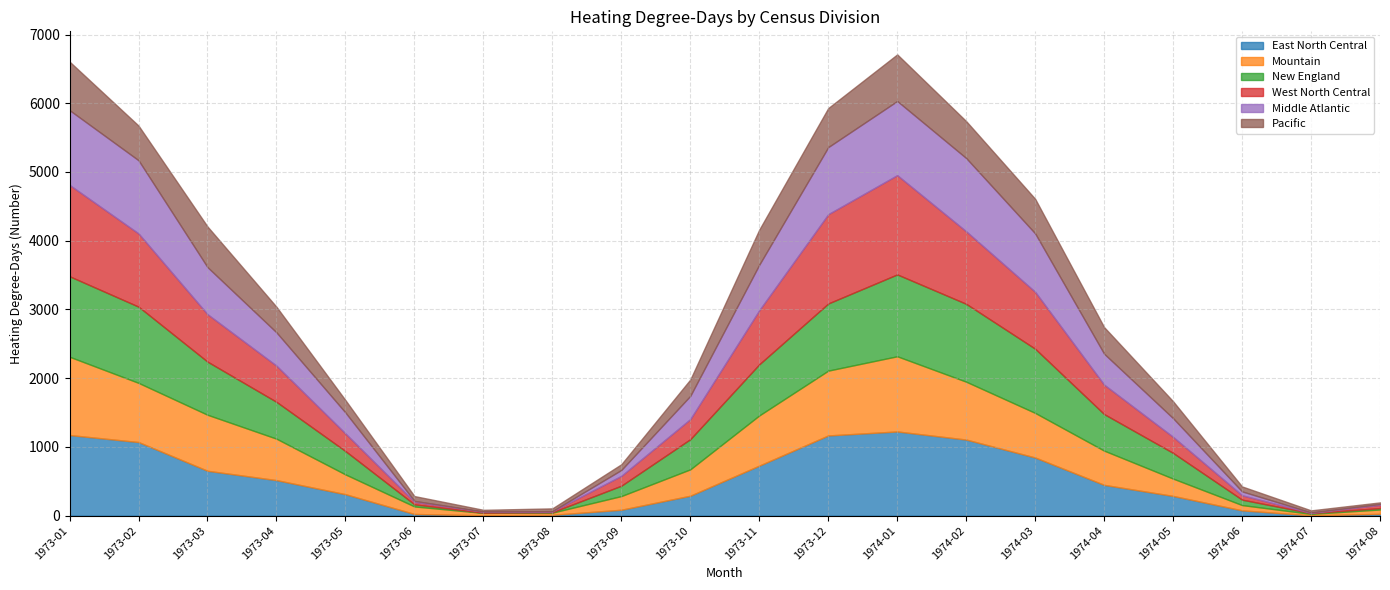

Read the Pacific value at 1974-06.

72